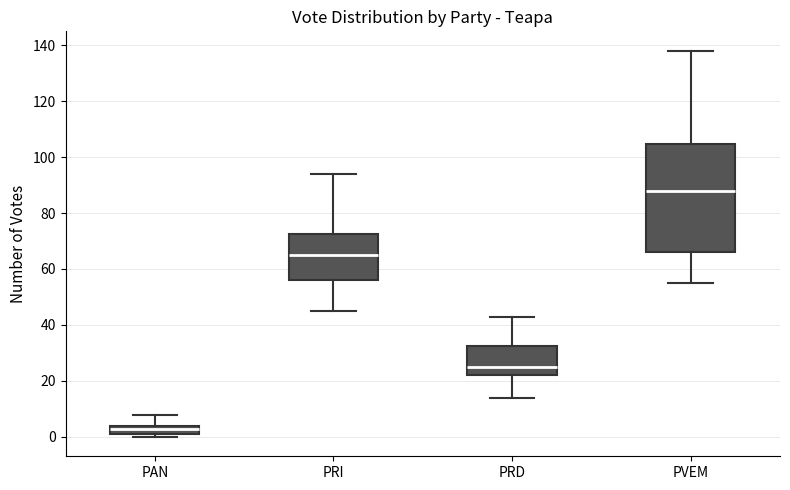

Which box's median line is the lowest?

PAN